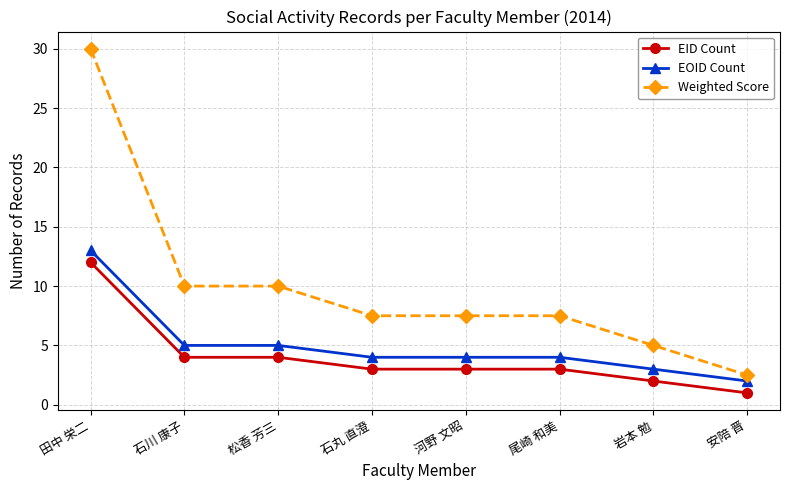

What are all the series names shown in the legend?

EID Count, EOID Count, Weighted Score